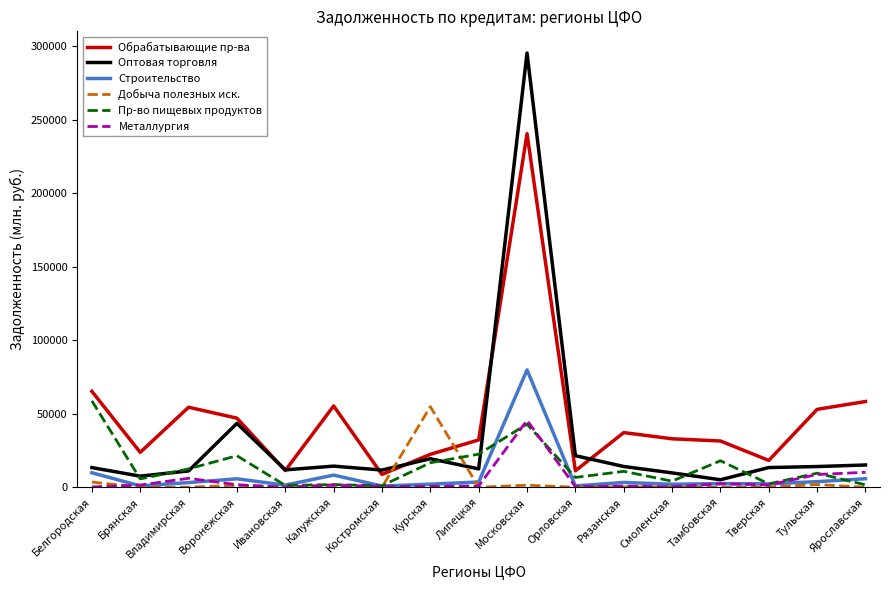

Which series has the largest range (max minus min)?

Оптовая торговля